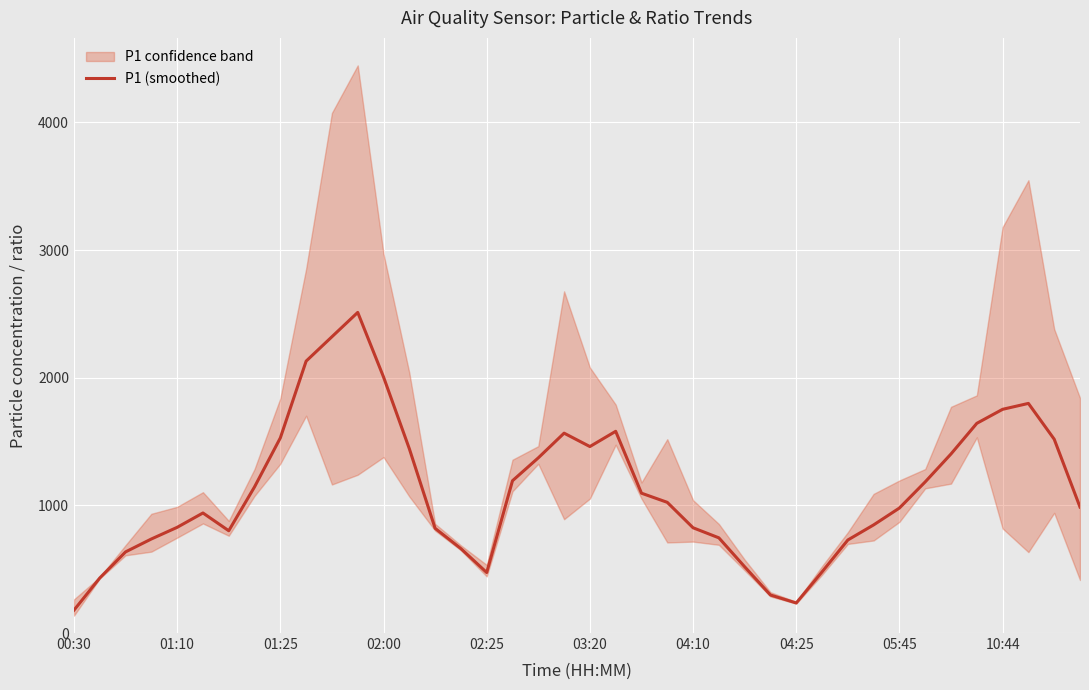

What position from the left is 11?

12